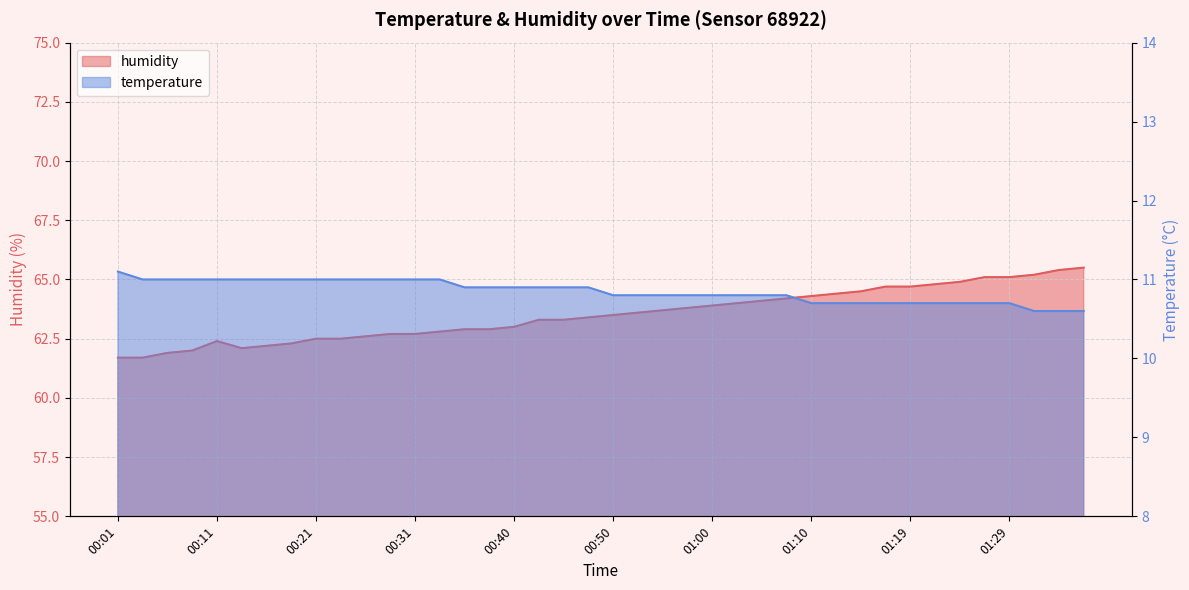

Rank the categories by humidity value from lowest to highest.

00:01, 00:04, 00:06, 00:09, 00:14, 00:16, 00:18, 00:11, 00:21, 00:23, 00:26, 00:28, 00:31, 00:33, 00:35, 00:38, 00:40, 00:43, 00:45, 00:48, 00:50, 00:52, 00:55, 00:57, 01:00, 01:02, 01:05, 01:07, 01:10, 01:12, 01:14, 01:17, 01:19, 01:22, 01:24, 01:27, 01:29, 01:31, 01:34, 01:36